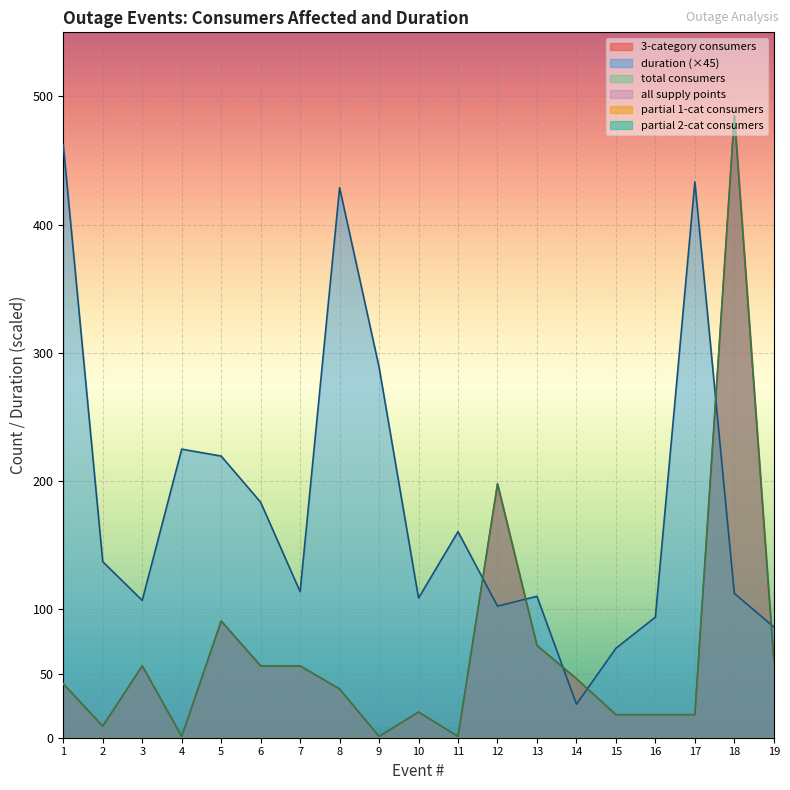

How many lines are shown in the chart?

6